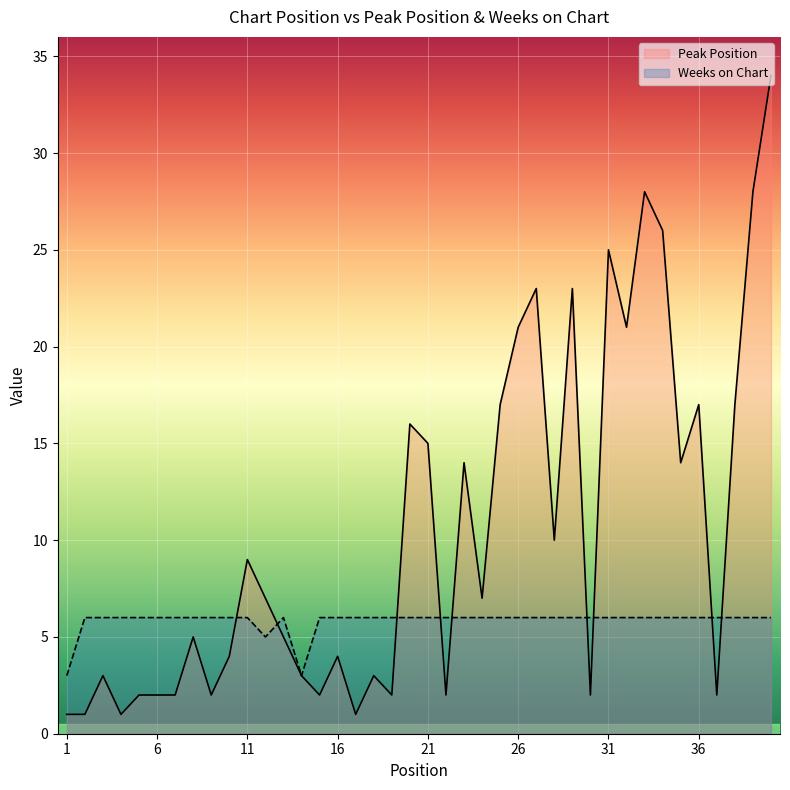

What is the maximum value for Peak Position?

34